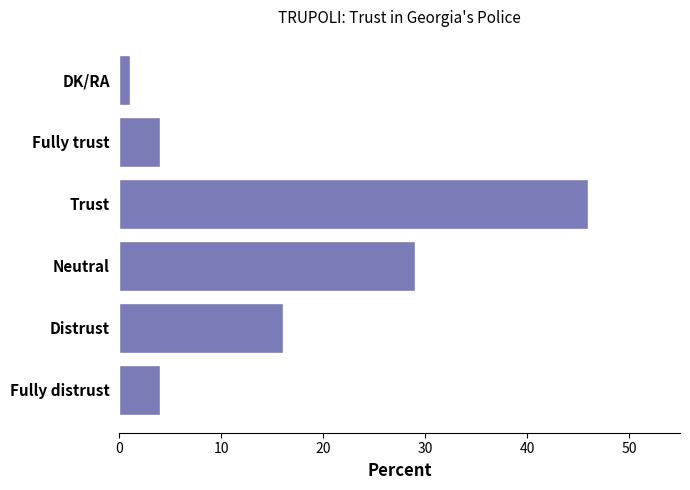

Reading top to bottom, list all the values displayed in this chart.

DK/RA=1	Fully trust=4	Trust=46	Neutral=29	Distrust=16	Fully distrust=4